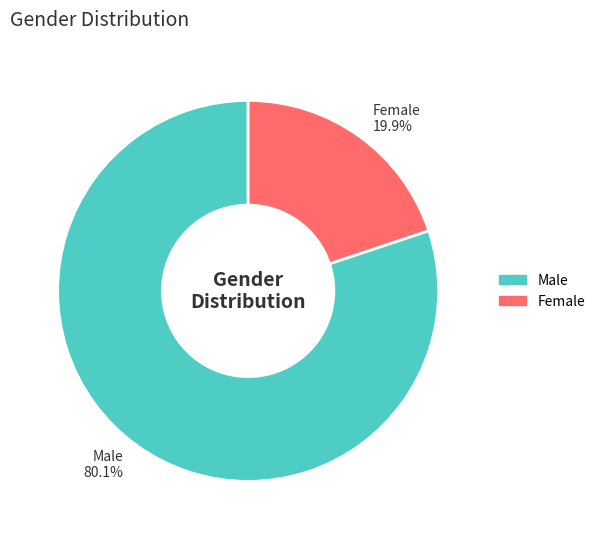

Count the number of slices in the pie.

2